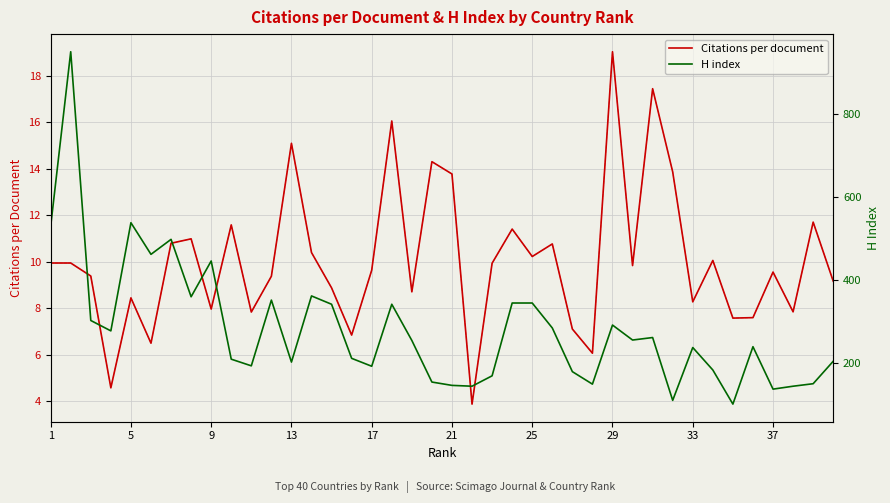

How many values in the Citations per document series exceed 9?

25